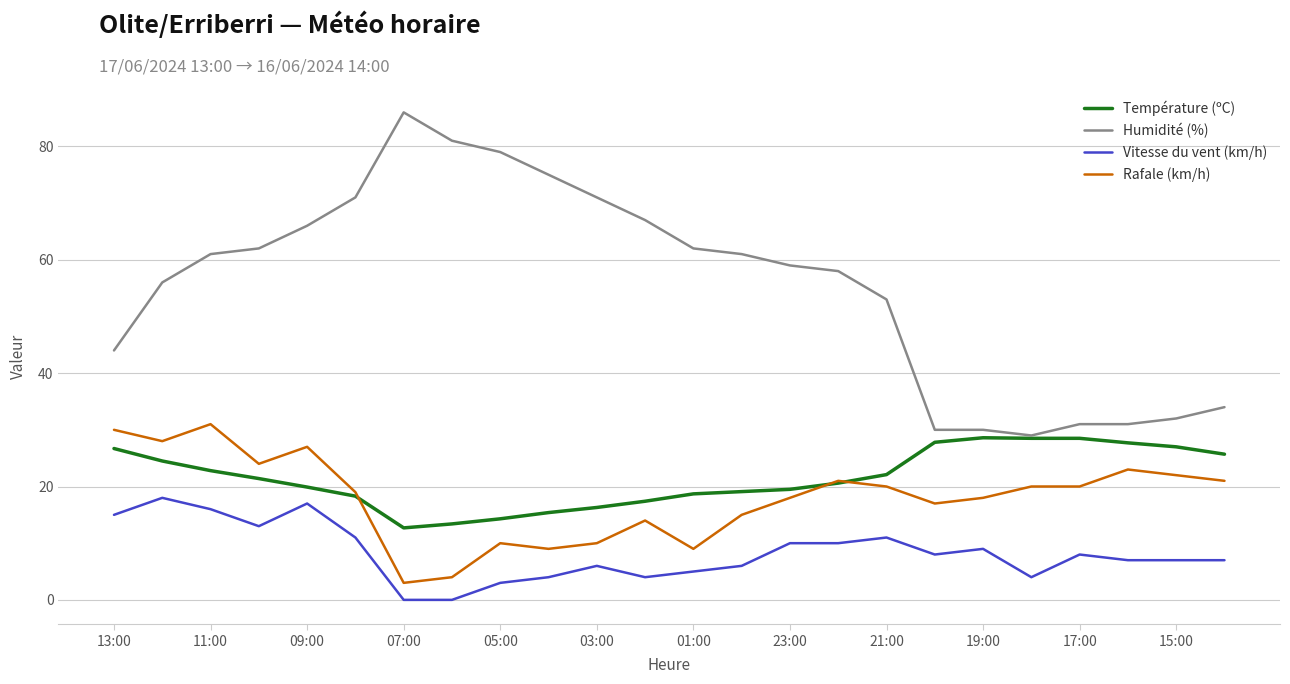

Which series has the widest spread of values?

Humidité (%)